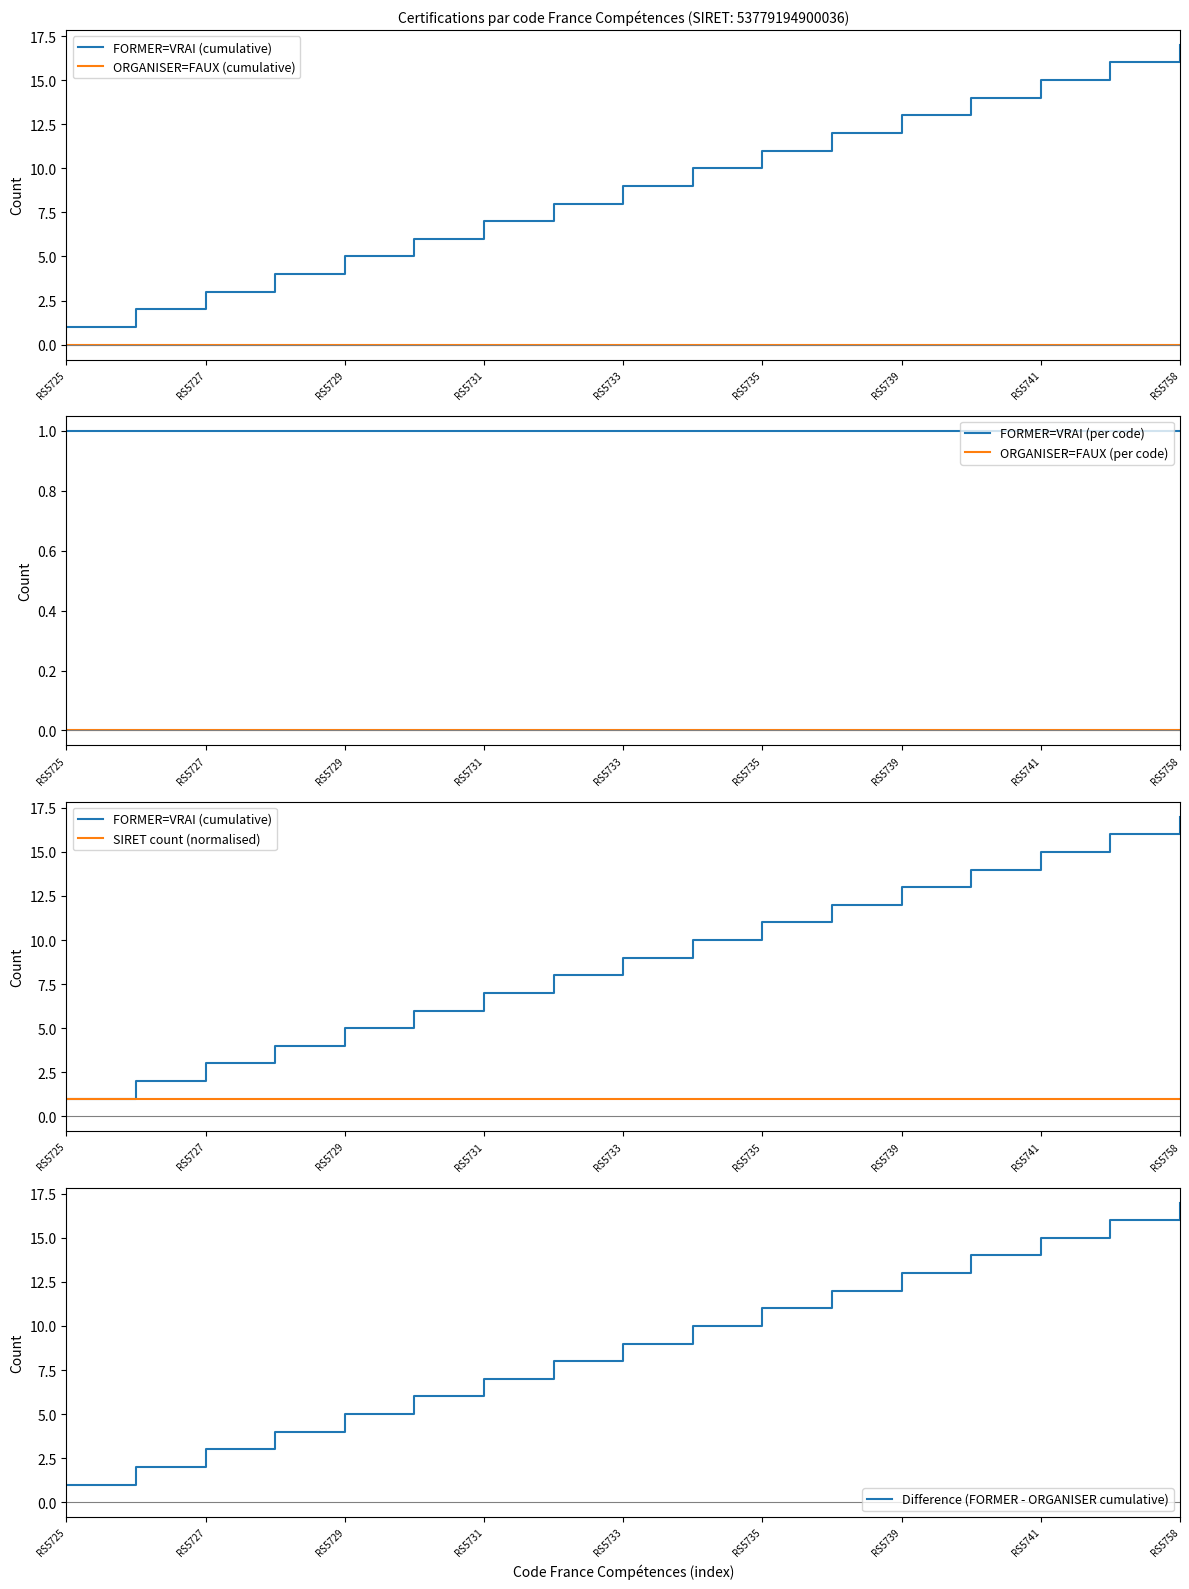

What is the spread (max minus min) of values at 15?

16